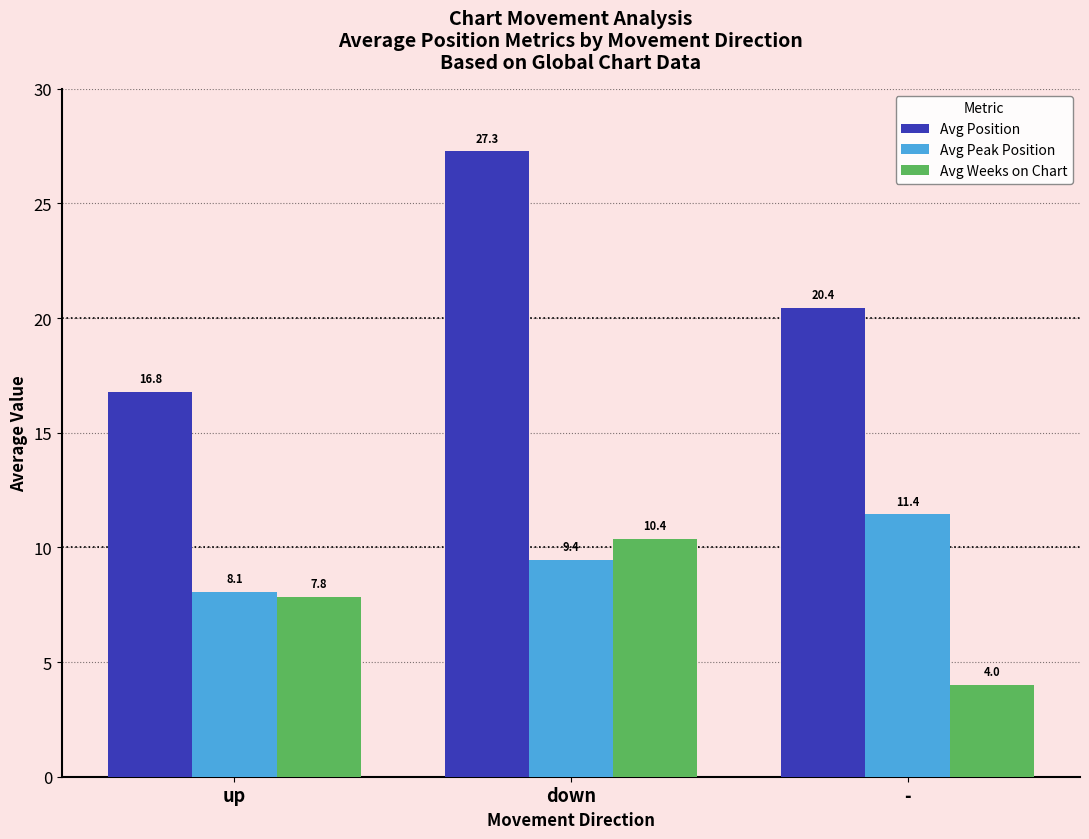

Rank the series by their average value, from lowest to highest.

Avg Weeks on Chart, Avg Peak Position, Avg Position